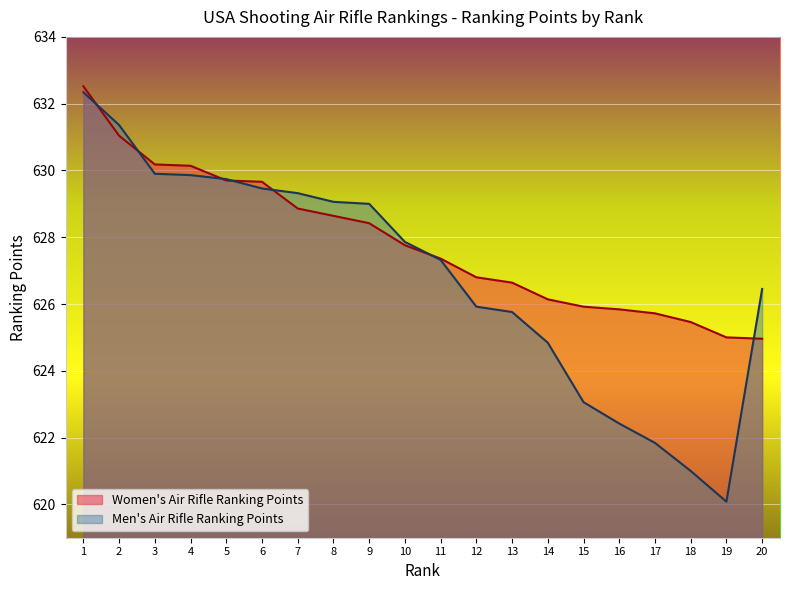

The value of Women's Air Rifle Ranking Points at 4 is 292.5. True or false?

False